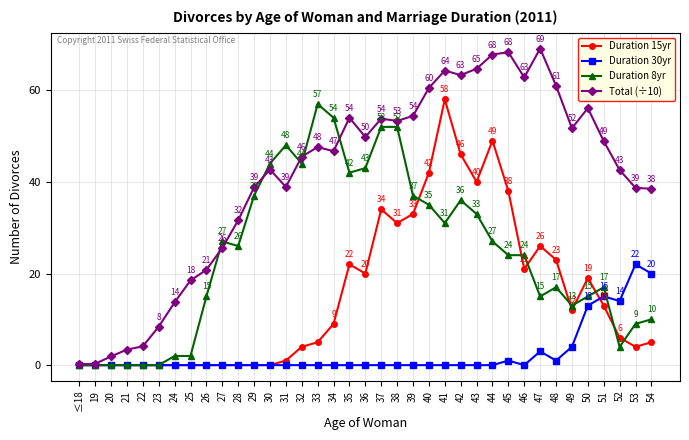

What is the label of the 35th point from the left?

52